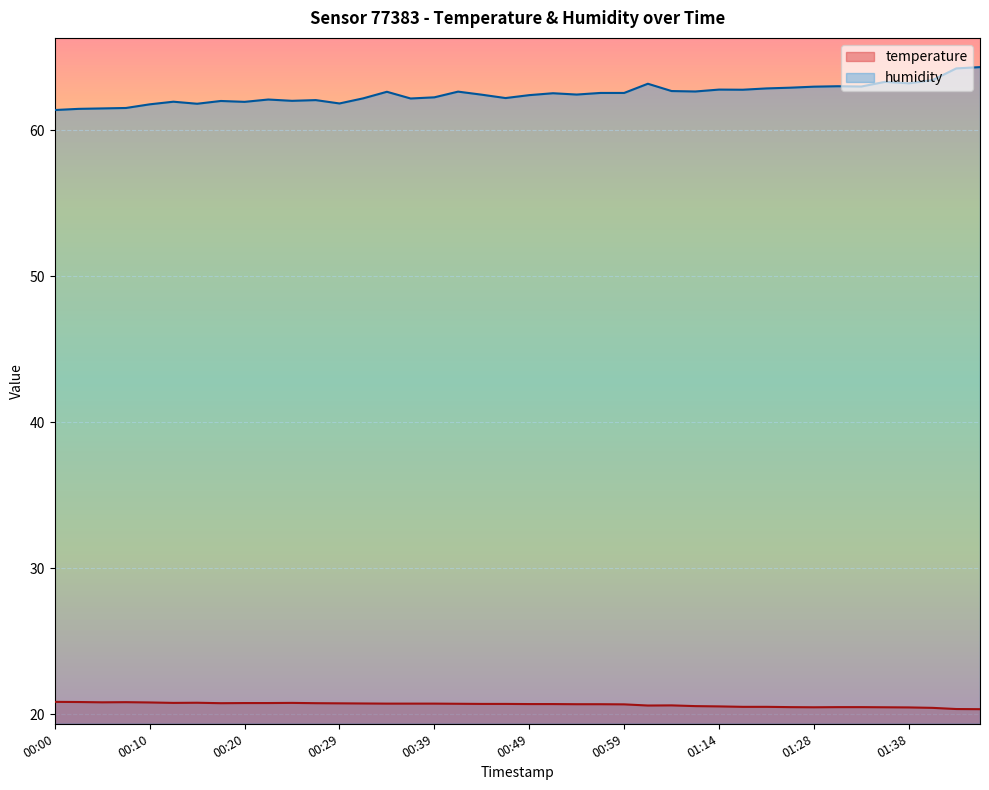

What is the difference between the highest and lowest values at 01:33?

42.5